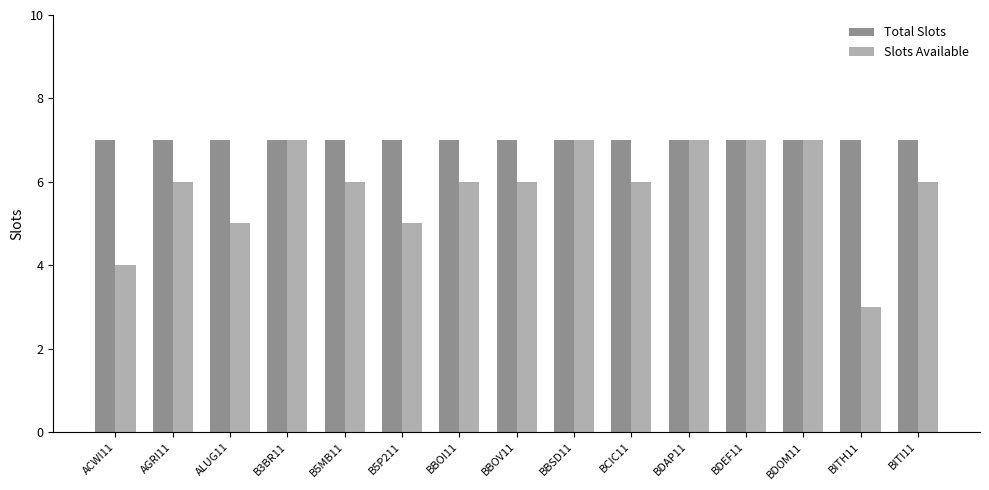

What are all the series names shown in the legend?

Total Slots, Slots Available